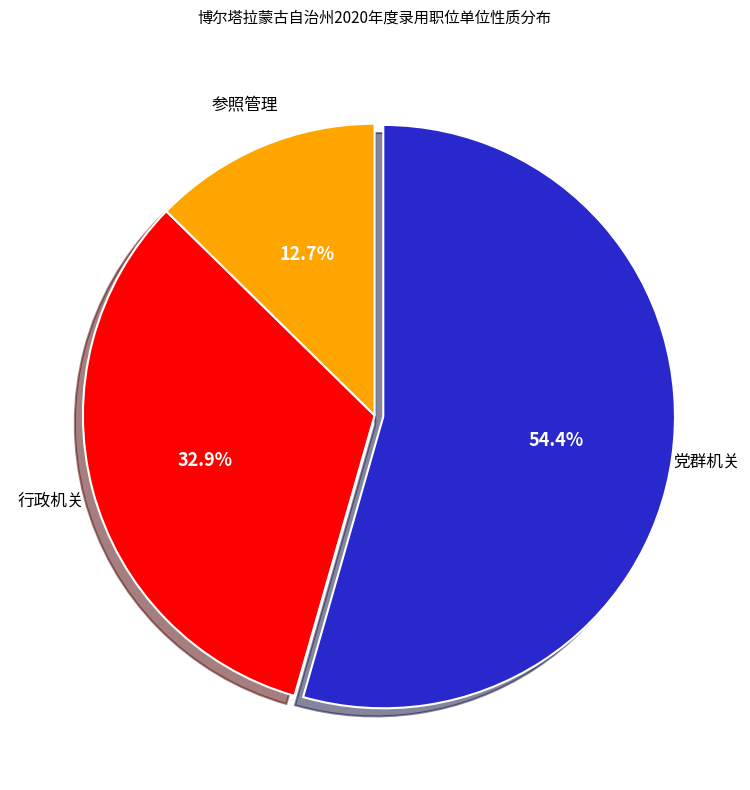

Is there any slice that represents more than half of the pie?

Yes